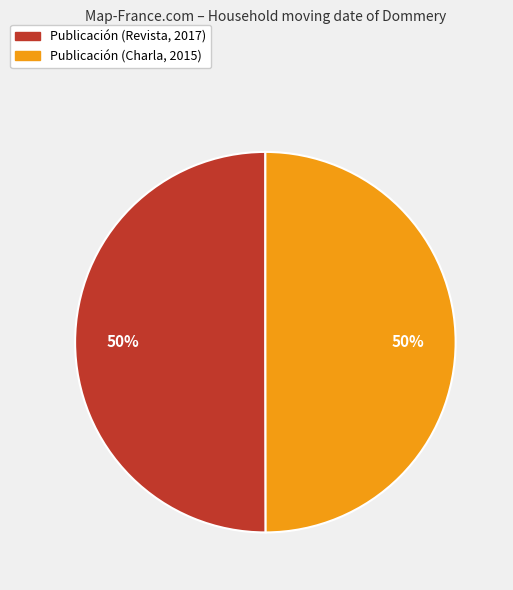

What is the ratio of the value at Publicación (Revista, 2017) to the value at Publicación (Charla, 2015)?

1.0